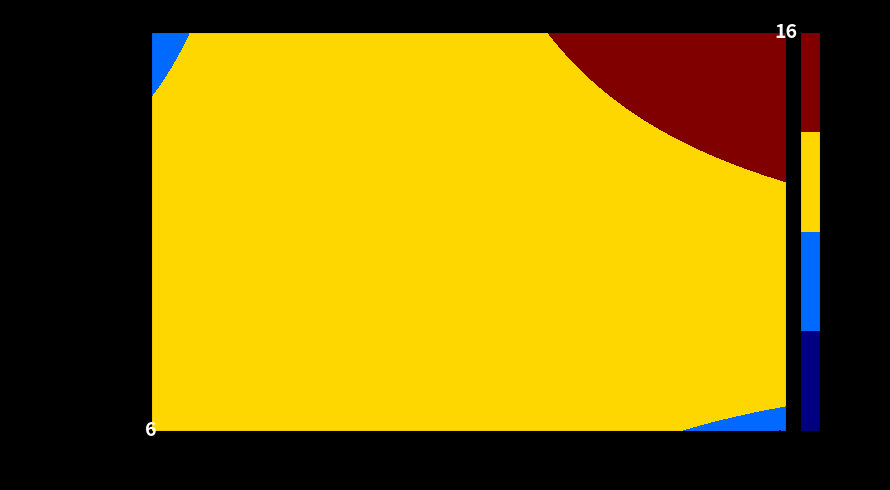

How many 66d356a4b5aaae5b6146413c6d1fd6185ca2e31 values are between 1 and 16?

2